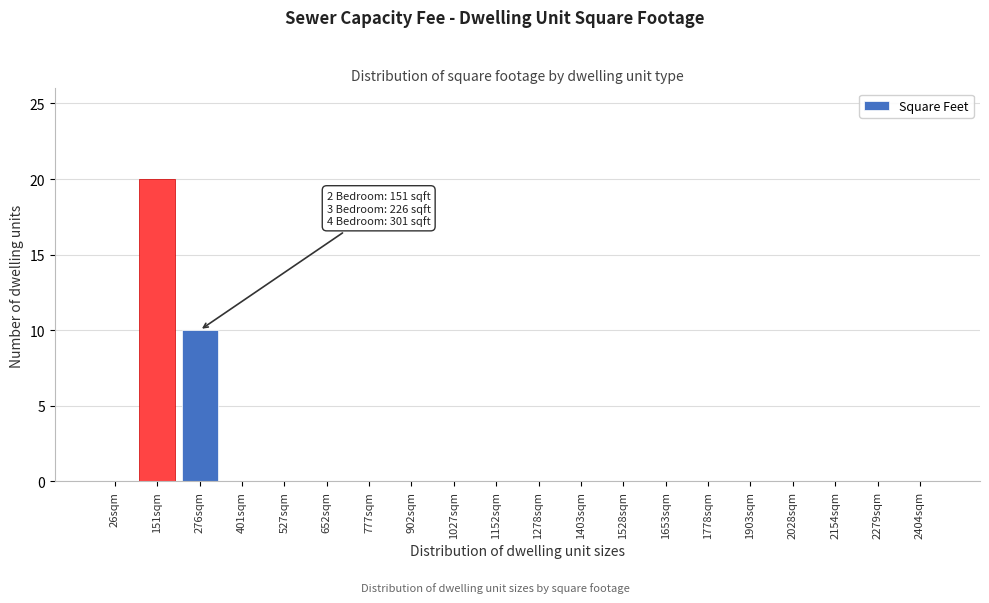

Reading left to right, what are all the values shown in this chart?

26sqm=0	151sqm=20	276sqm=10	401sqm=0	527sqm=0	652sqm=0	777sqm=0	902sqm=0	1027sqm=0	1152sqm=0	1278sqm=0	1403sqm=0	1528sqm=0	1653sqm=0	1778sqm=0	1903sqm=0	2028sqm=0	2154sqm=0	2279sqm=0	2404sqm=0